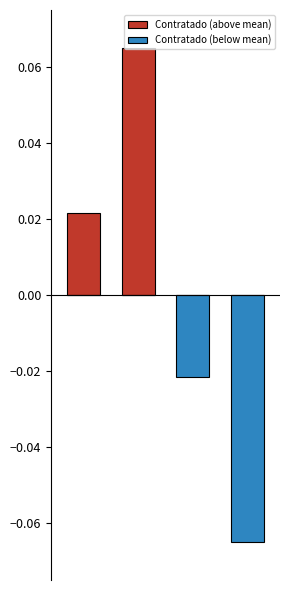

Which series has the largest range (max minus min)?

Contratado (above mean)